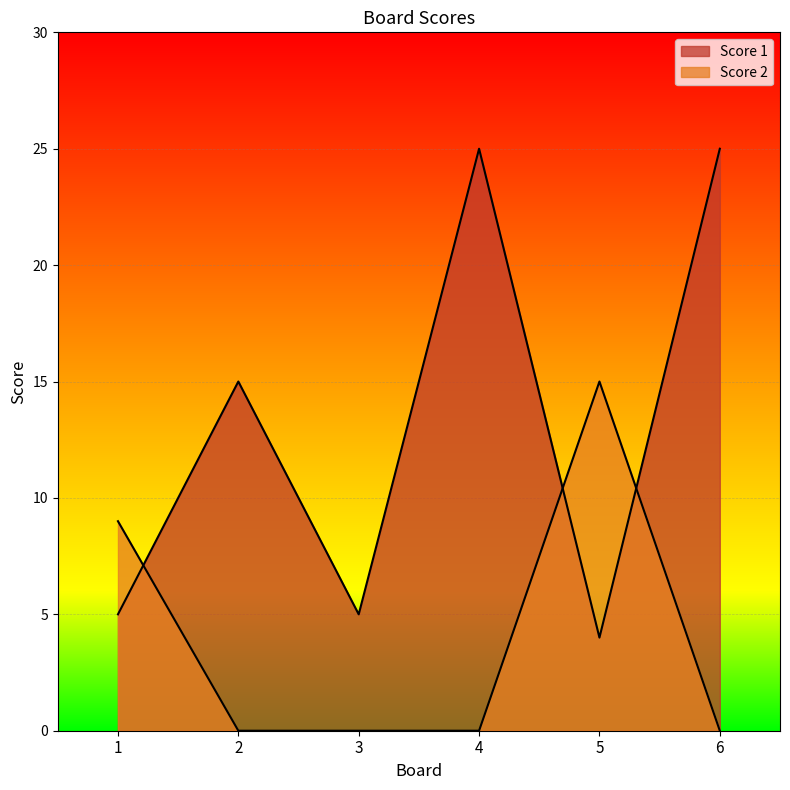

Between 5 and 6, which is larger?

6